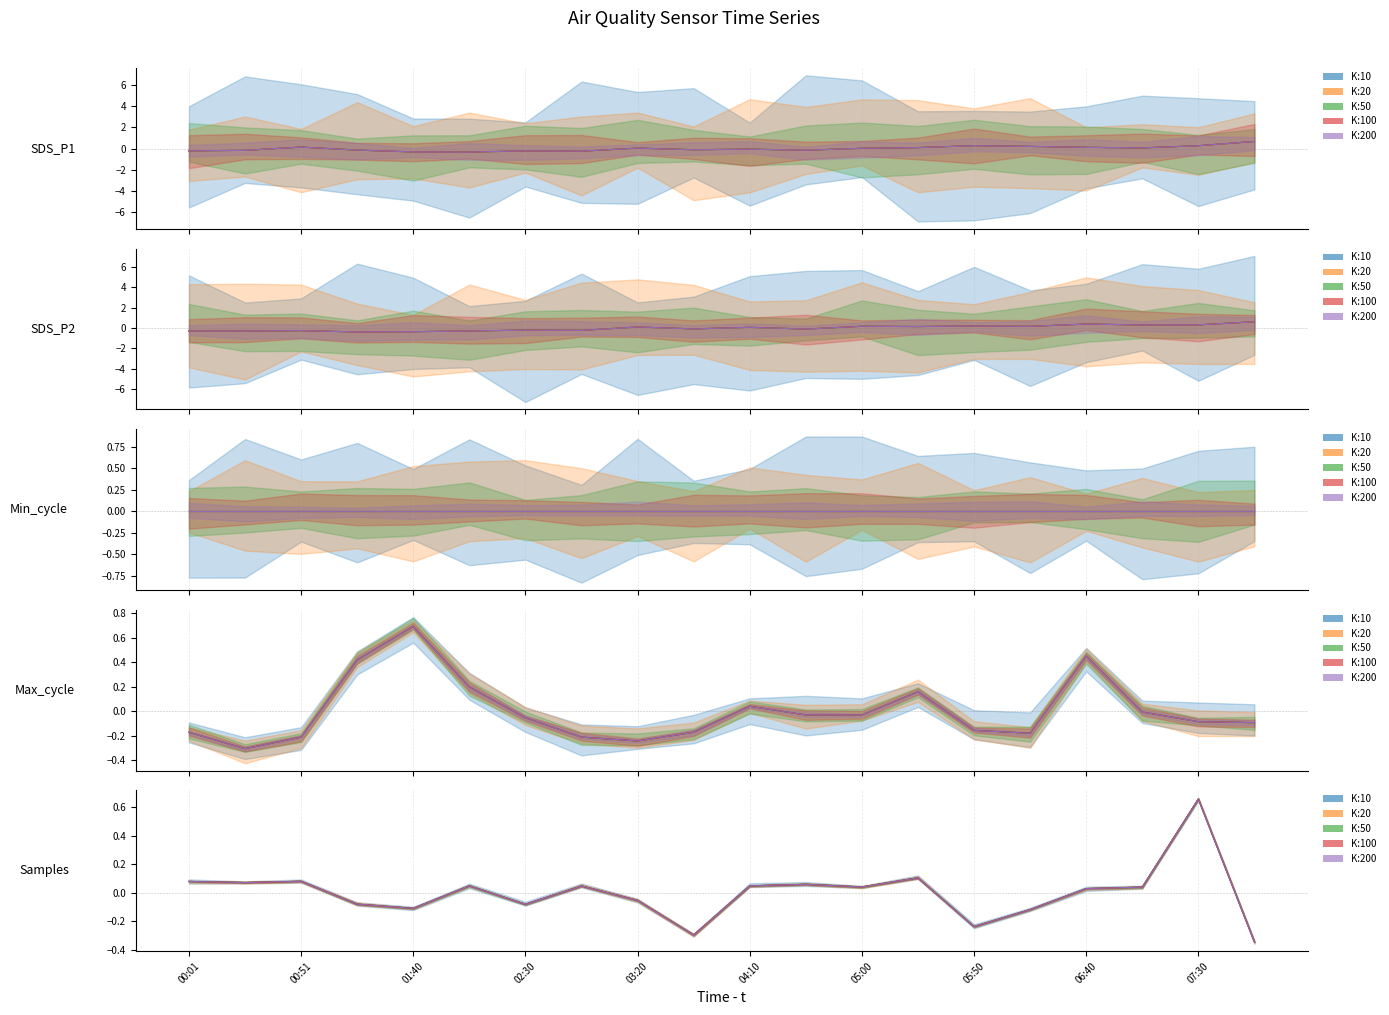

Between 03:45 and 05:00, which is larger?

05:00